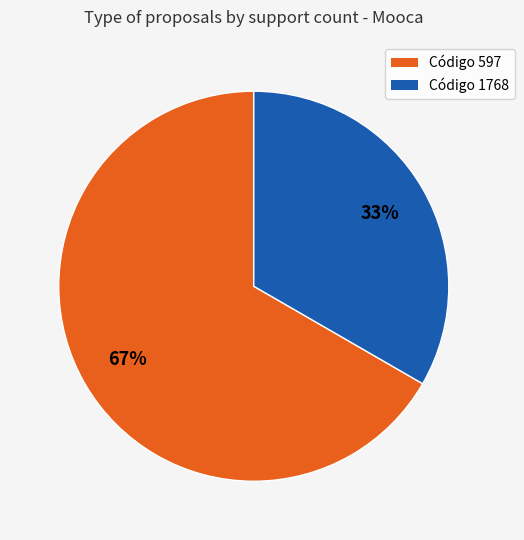

What is the largest slice in the pie chart?

Código 597